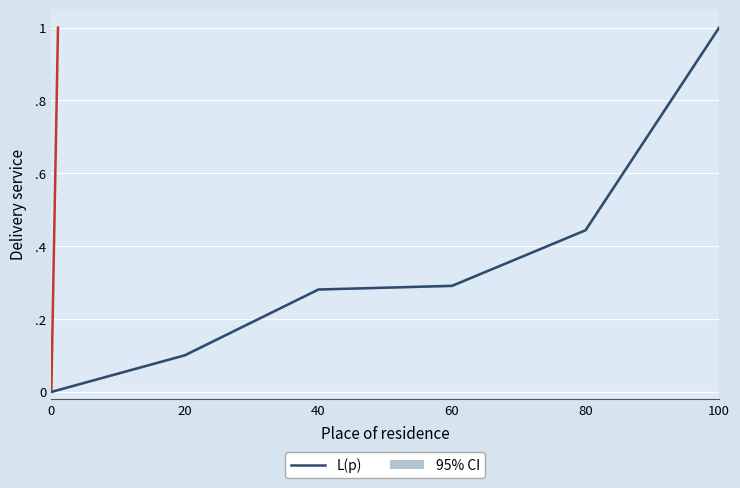

What is the difference between the L(p) values at 80 and 20?

0.3